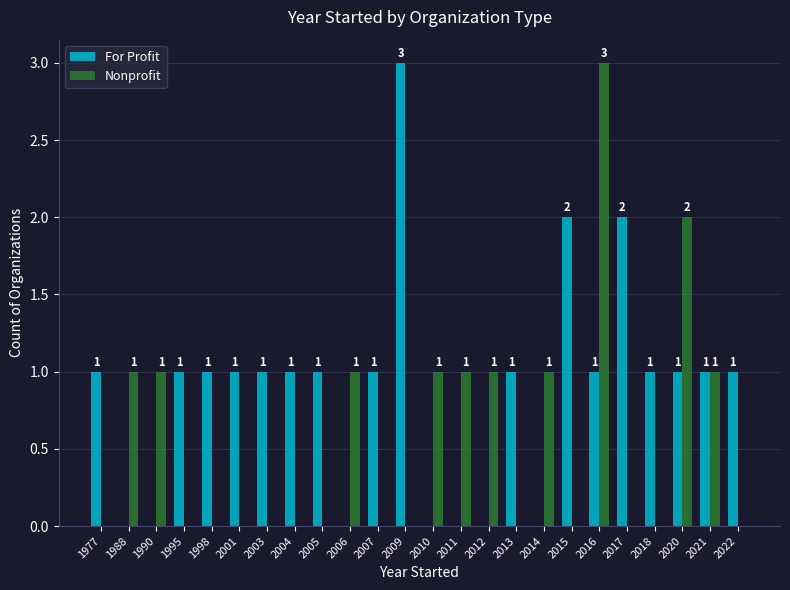

At which category is the sum across all series the highest?

2016